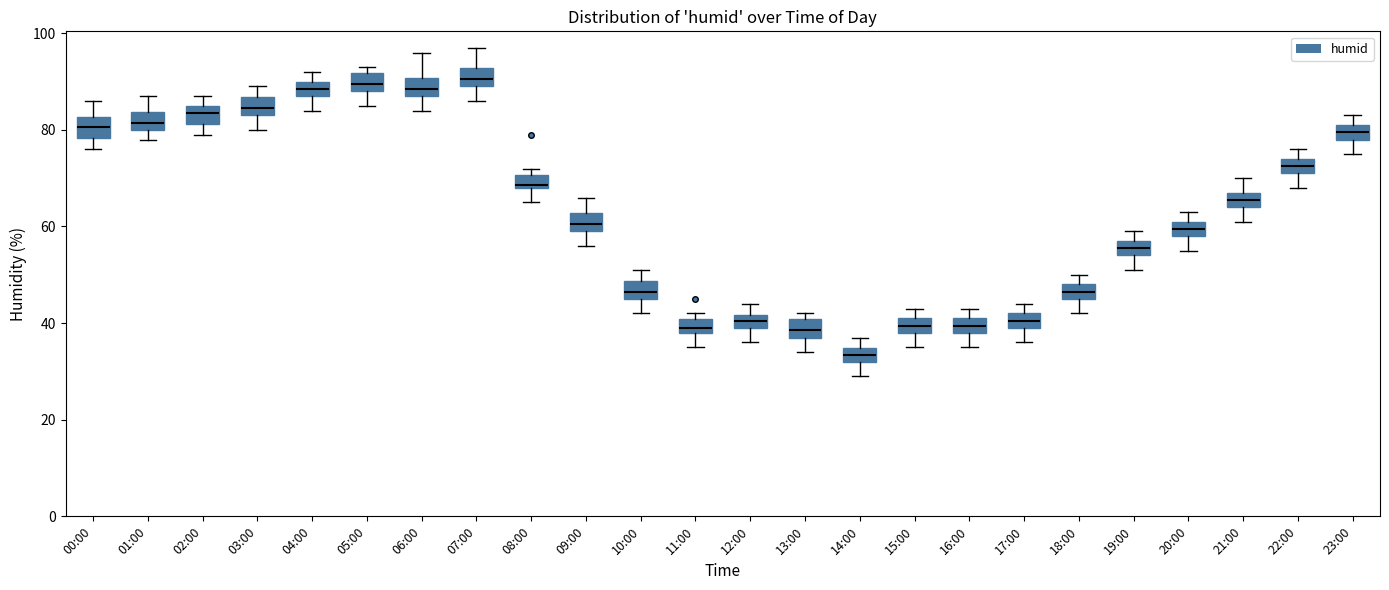

Where is the lower edge of the box for 16:00 on the y-axis? The values are not printed on the chart, so give them approximately, as read against the axis.

38